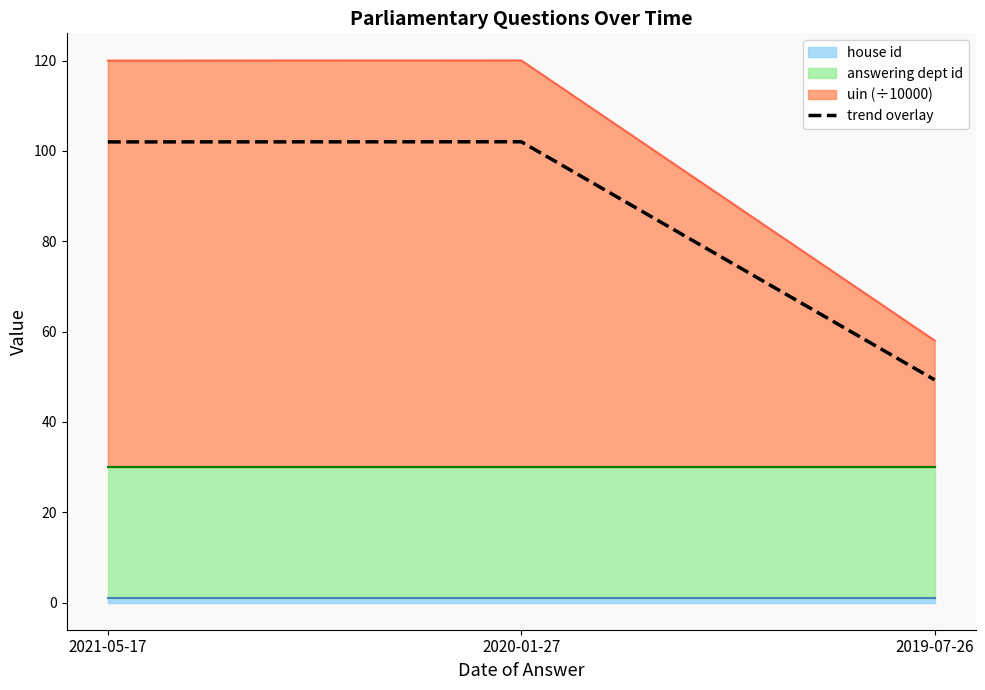

What is the label of the 3rd point from the left?

2019-07-26